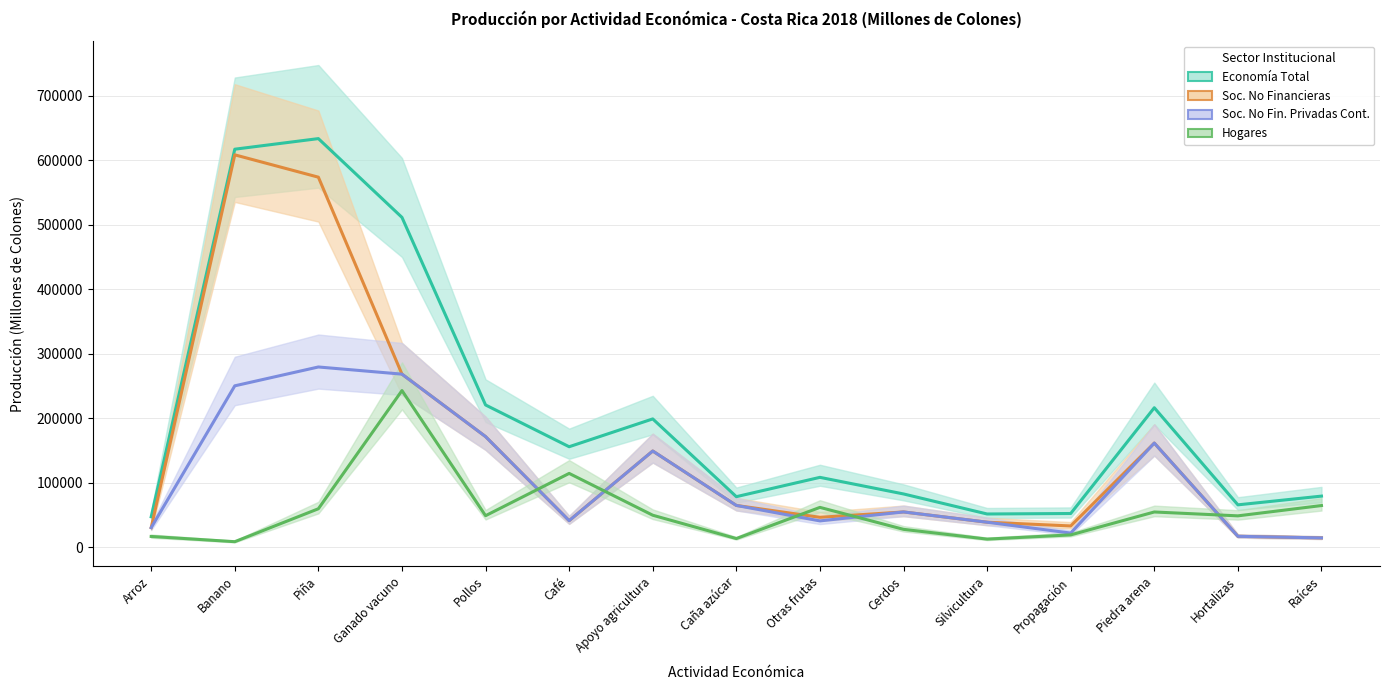

True or false: Soc. No Financieras and Economía Total cross at least once.

False